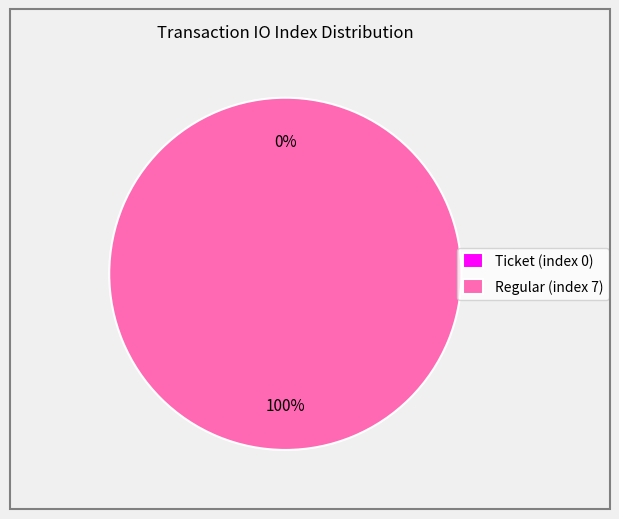

Do Regular (index 7) and Ticket (index 0) together represent more than half of the pie?

Yes